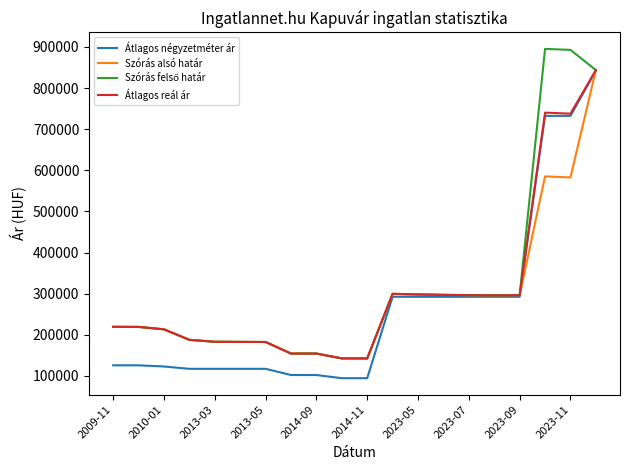

What is the highest value of the Átlagos négyzetméter ár series?

842105